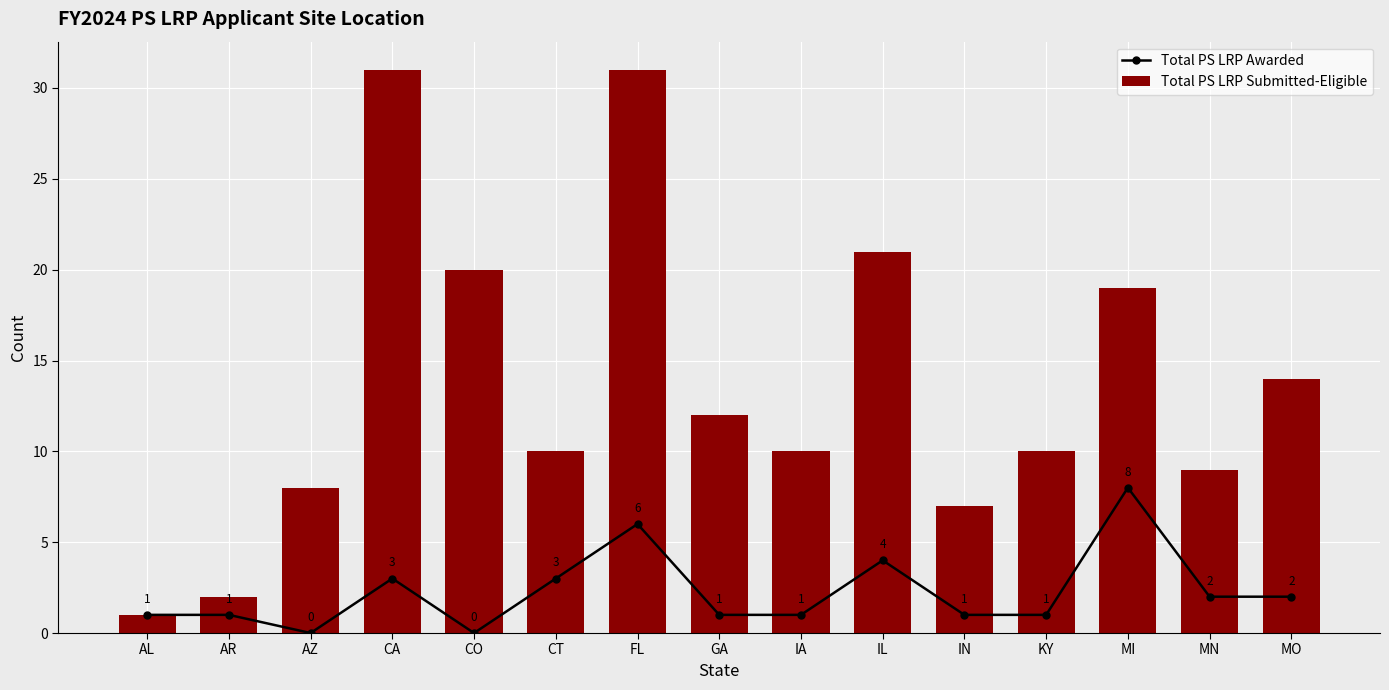

What are all the series names shown in the legend?

Total PS LRP Awarded, Total PS LRP Submitted-Eligible